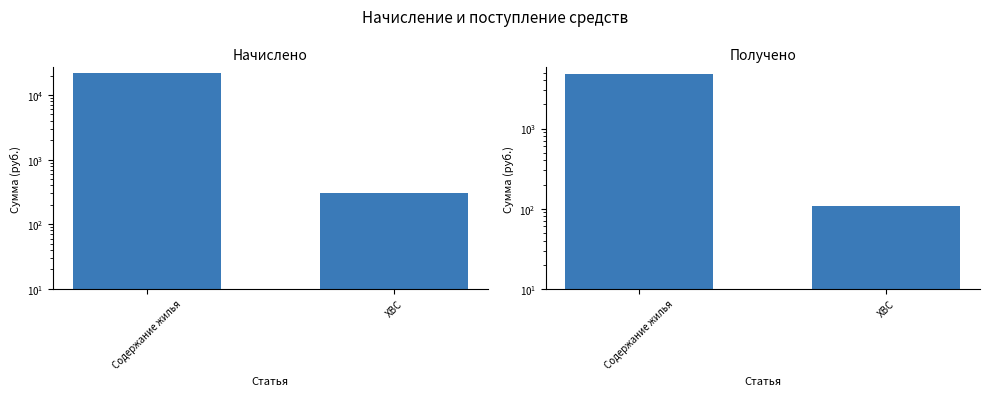

Between ХВС and Содержание жилья, which is larger?

Содержание жилья